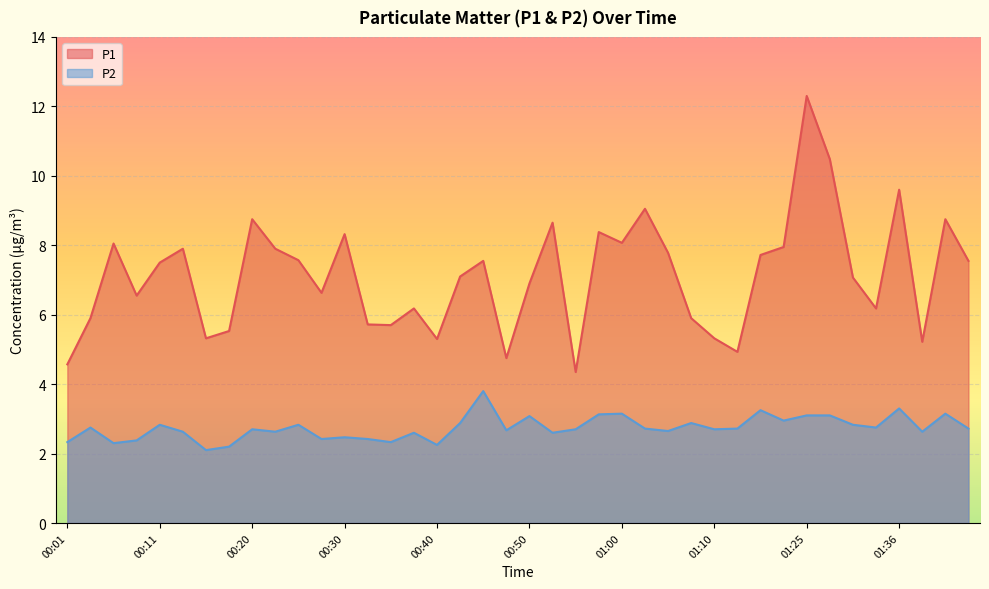

True or false: P2 has more than 0 points higher than both neighbors.

True